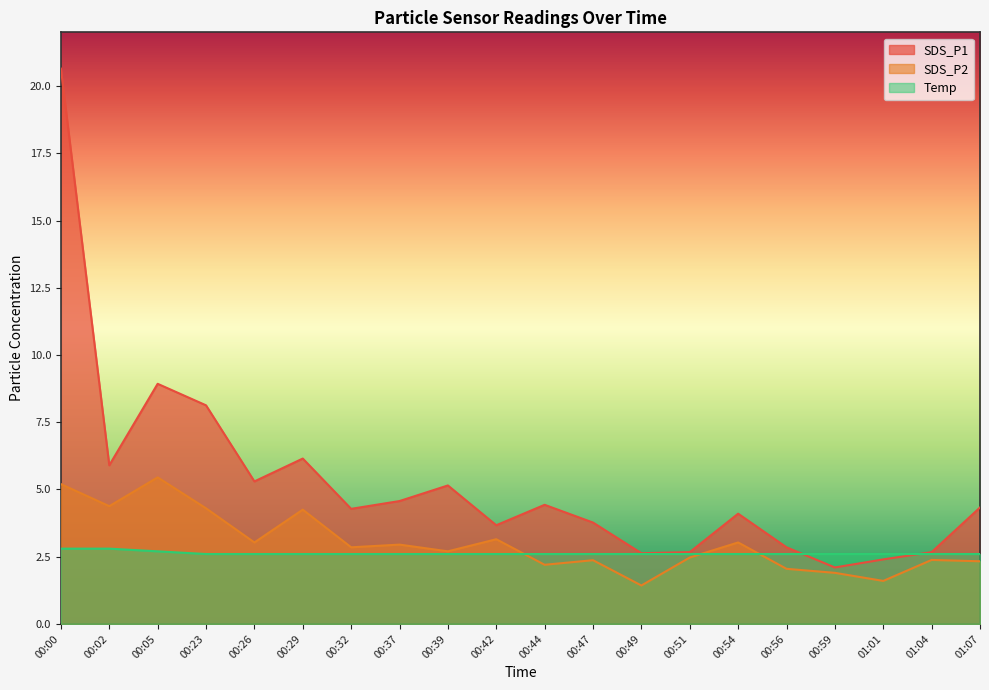

Is the value of Temp at 00:26 greater than the value of SDS_P2 at 00:42?

No